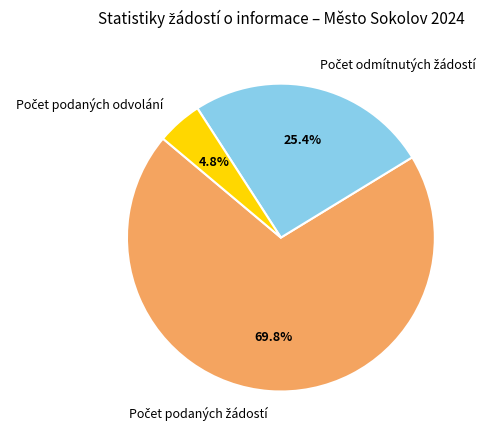

Is there any slice that represents more than half of the pie?

Yes